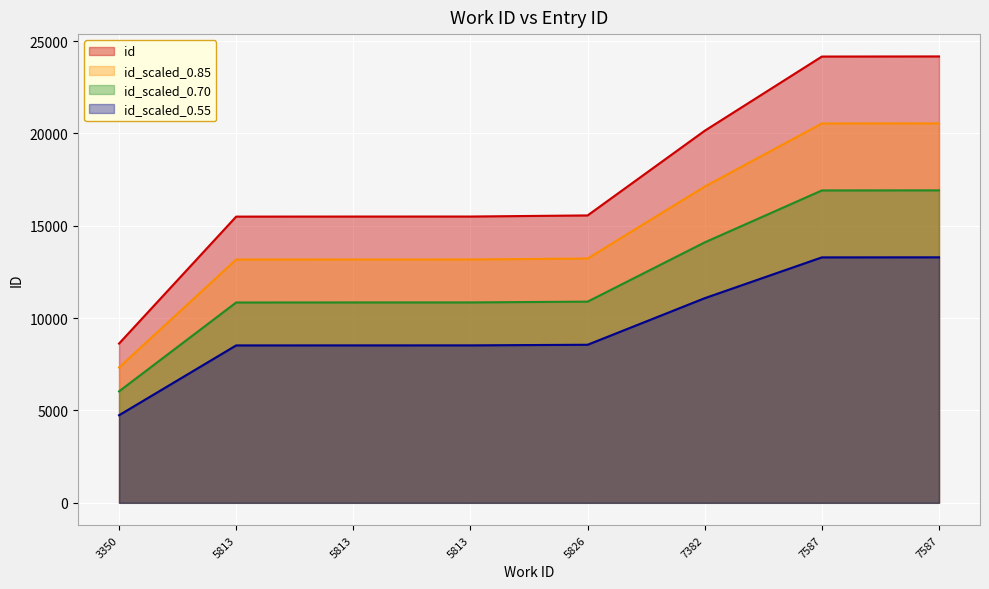

What is the minimum value shown in the chart?

4742.7